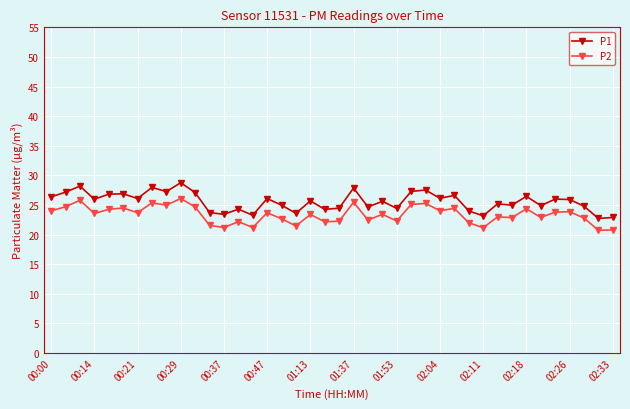

True or false: P1 and P2 intersect in this chart.

False